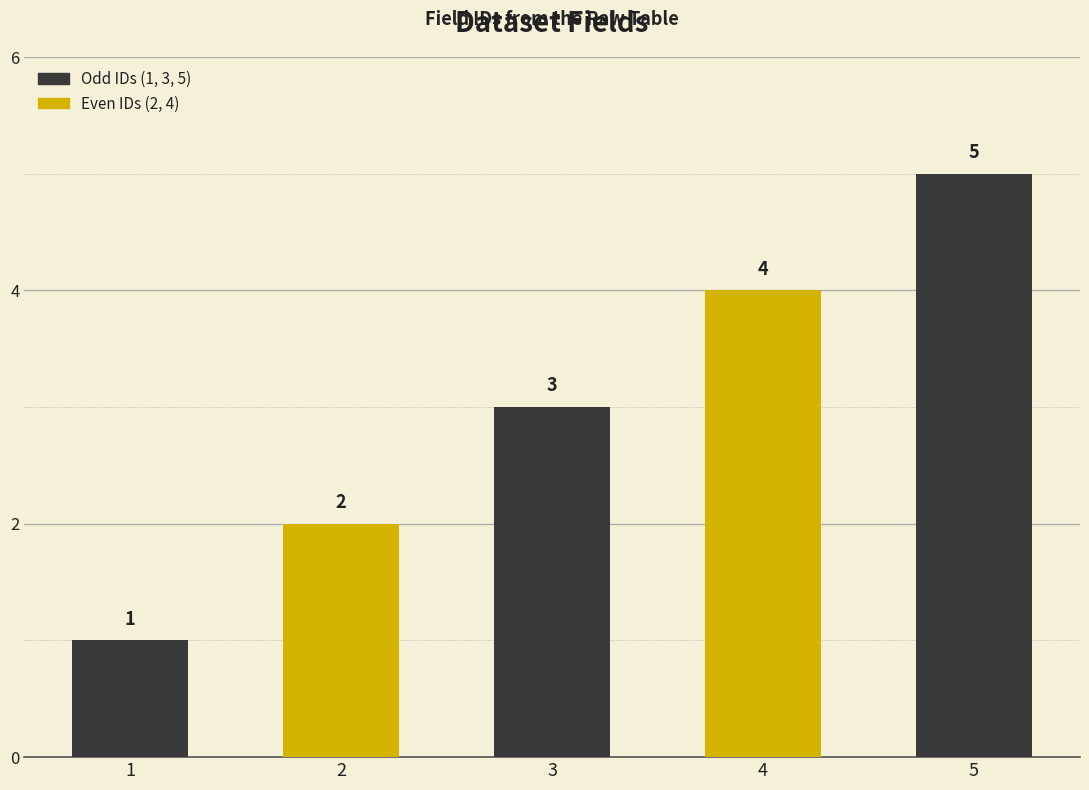

Reading left to right, what are all the values shown in this chart?

1	2	3	4	5